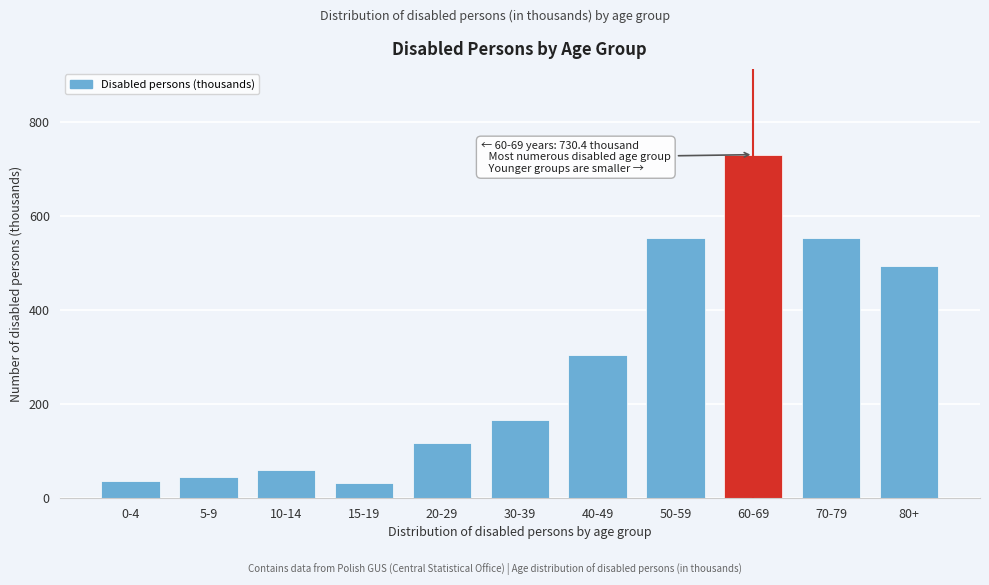

What is the greatest value displayed?

730.4